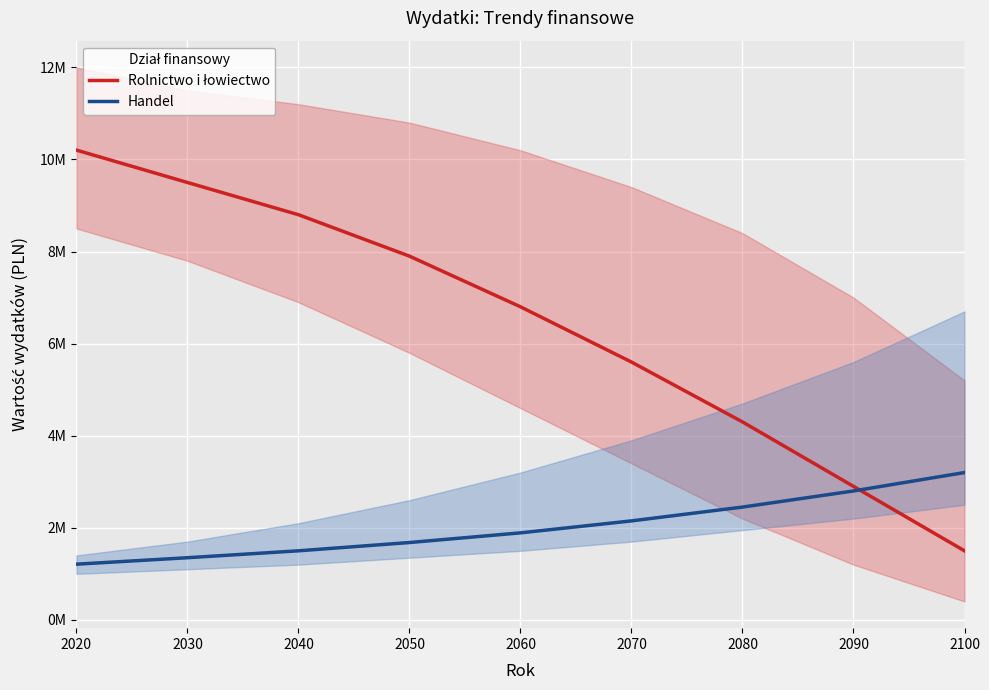

Is it true that Handel equals 2800000 at 2090?

True